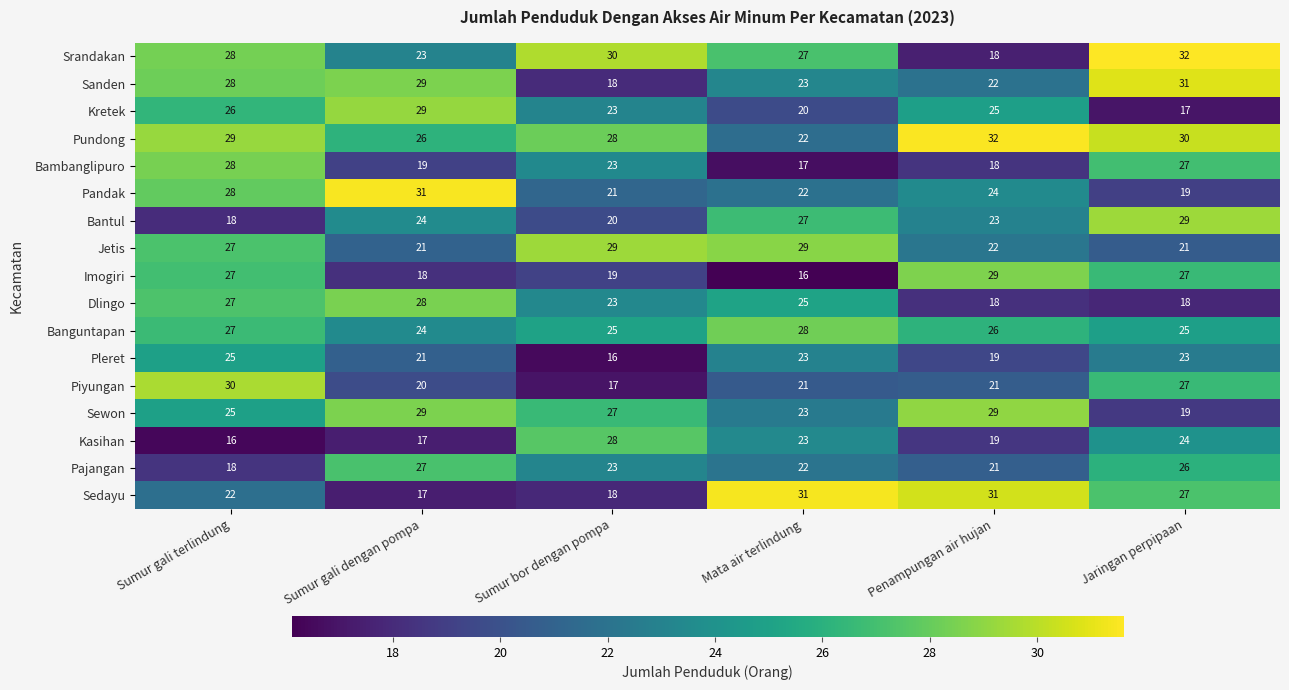

Rank the categories by Srandakan value from lowest to highest.

Penampungan air hujan, Sumur gali dengan pompa, Mata air terlindung, Sumur gali terlindung, Sumur bor dengan pompa, Jaringan perpipaan